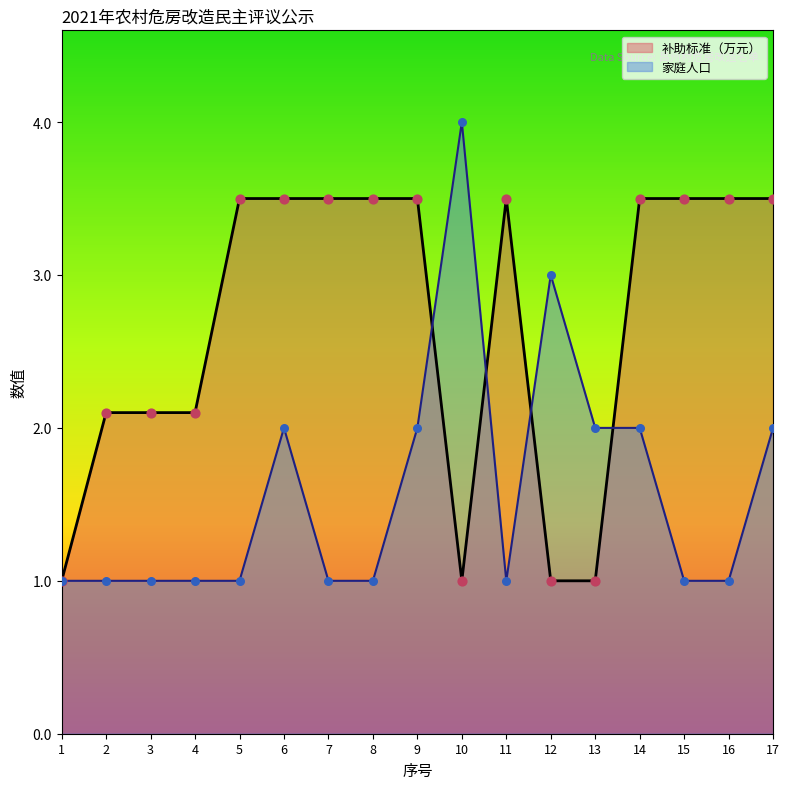

Which series contains the highest Y value?

家庭人口